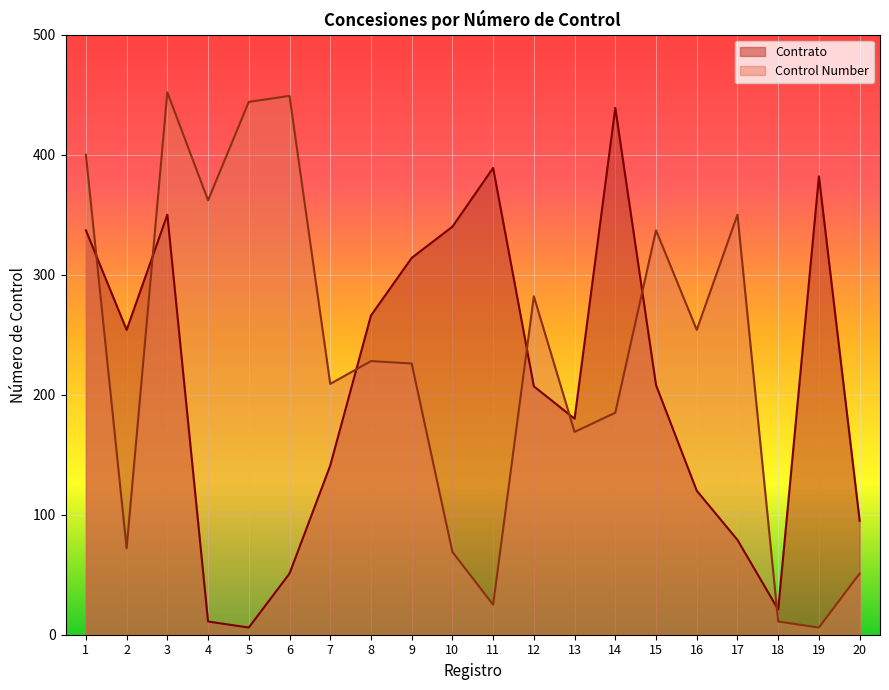

Between which two adjacent categories do Contrato and Control Number first intersect?

1 and 2